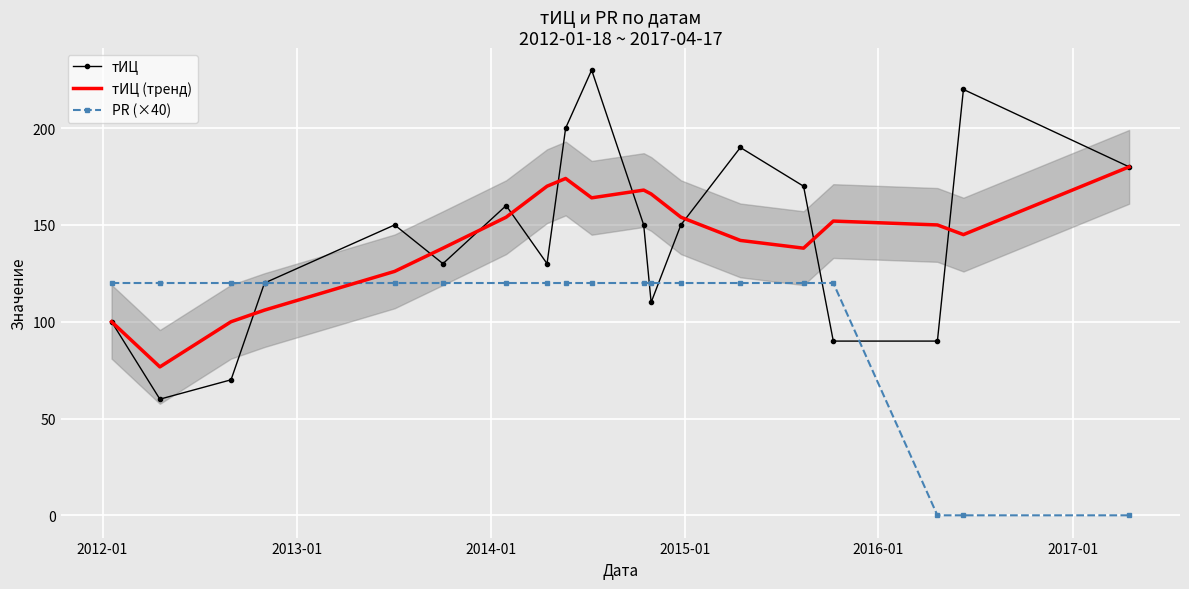

What is the highest value of the PR (×40) series?

120.0